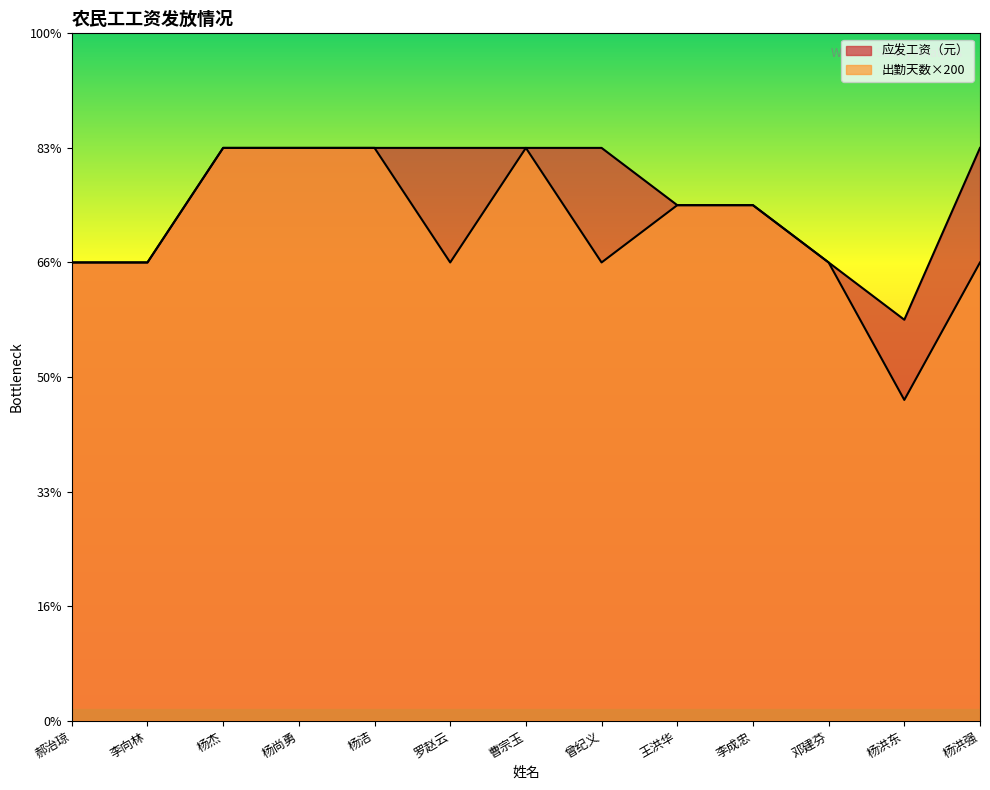

What is the sum of the 出勤天数 values at 罗赵云 and 曹宗玉?

9000